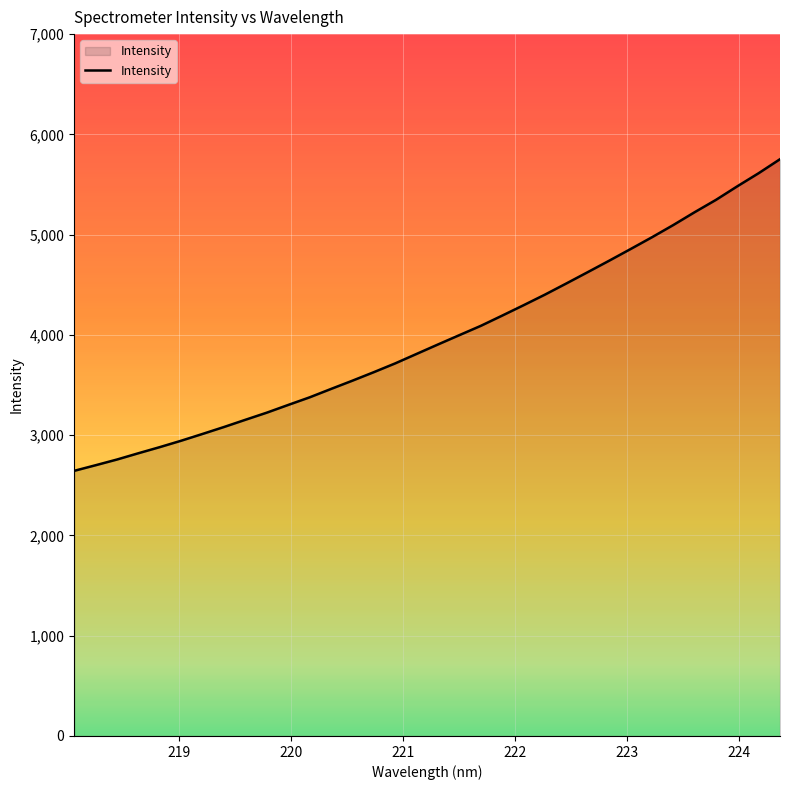

What is the smallest value displayed?

2644.2